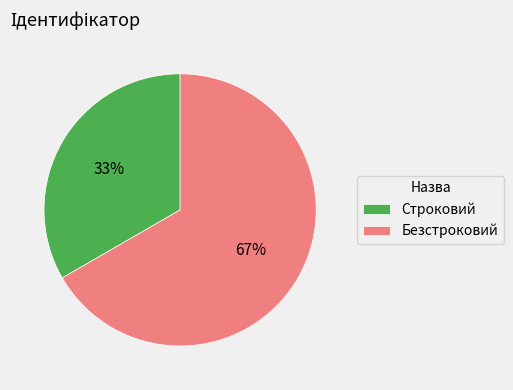

What percentage is the Безстроковий slice, to the nearest percent?

67%